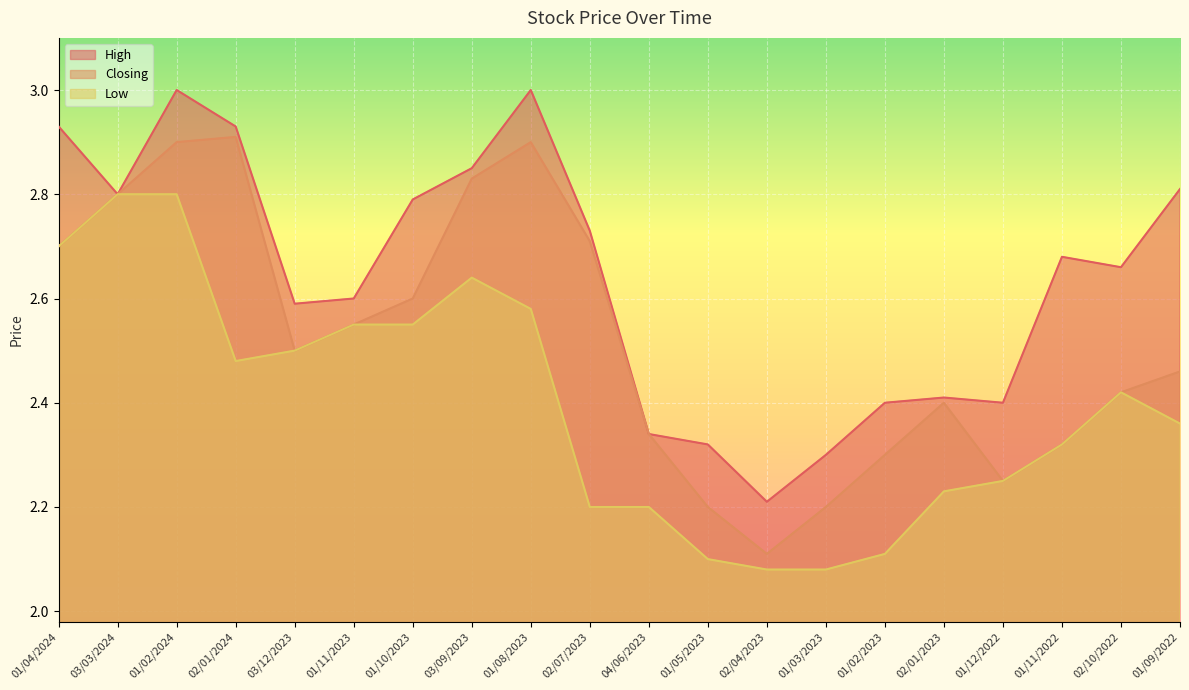

What is the value of the Closing point at the 4th from the left?

2.9